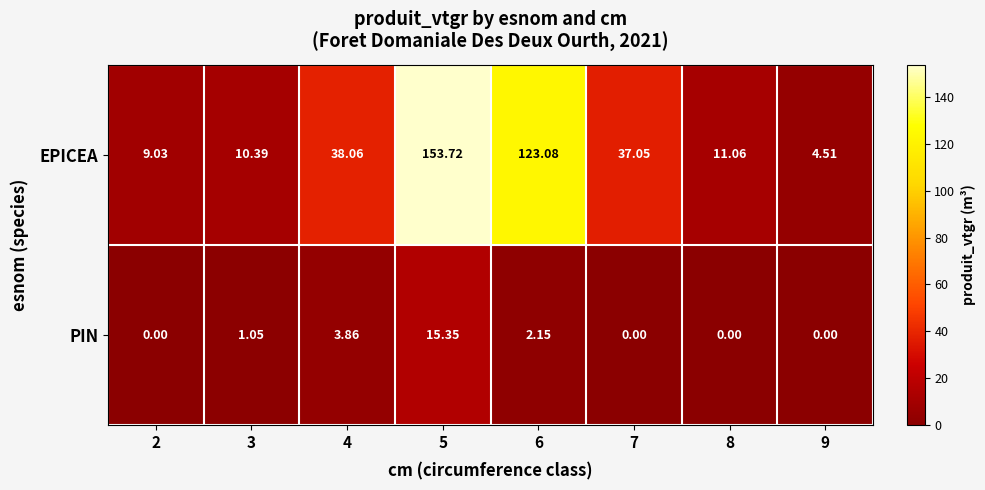

Rank the series at 5 from highest to lowest value.

EPICEA, PIN